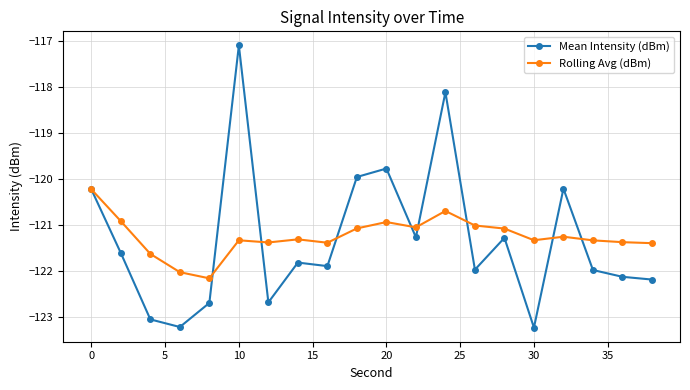

List the series in order of their peak value, highest first.

Mean Intensity (dBm), Rolling Avg (dBm)